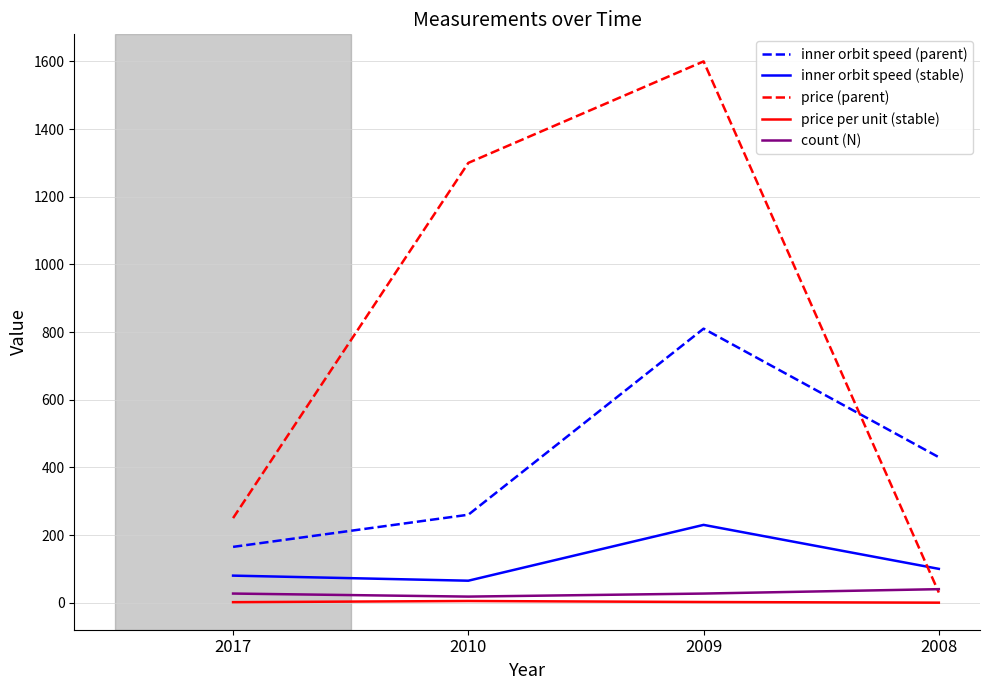

True or false: price (parent) has a value of 30.0 at 2008.

True